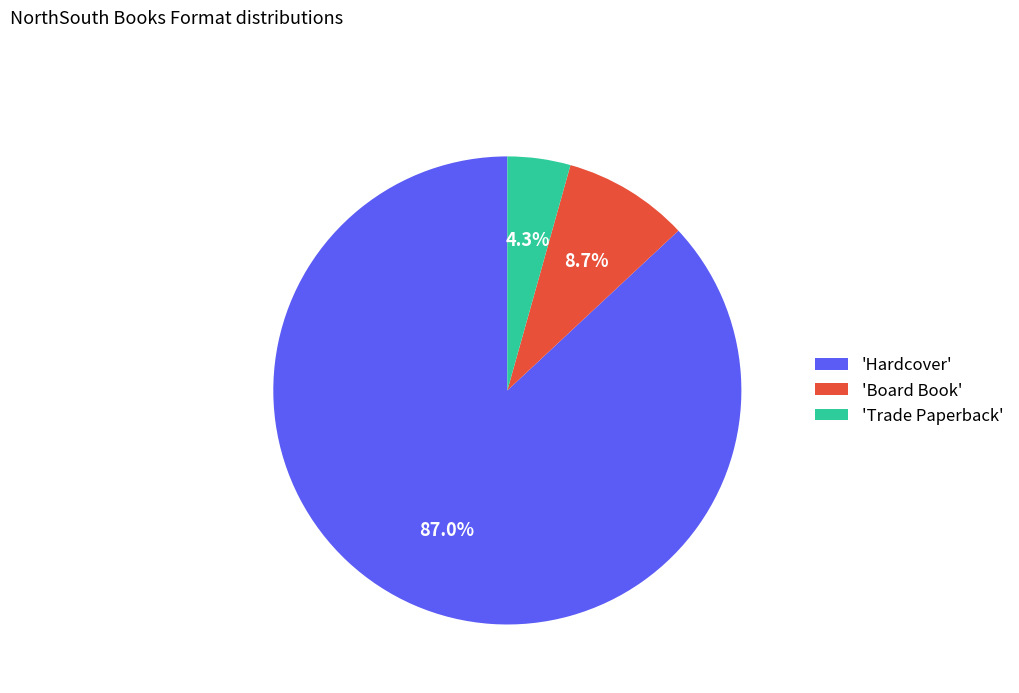

How many slices are in this pie chart?

3